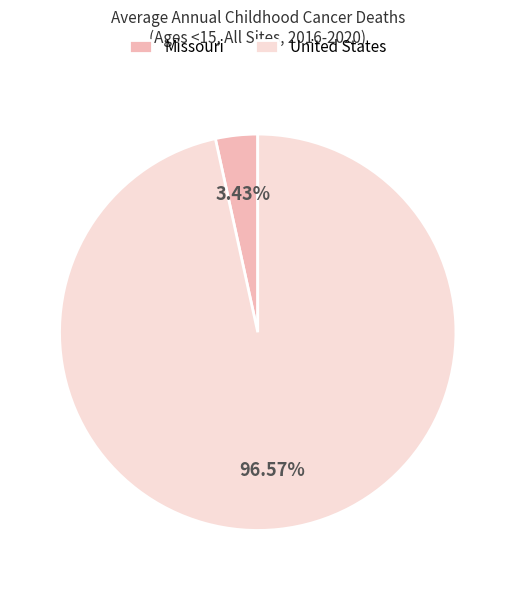

What percentage is the United States slice, to the nearest percent?

97%